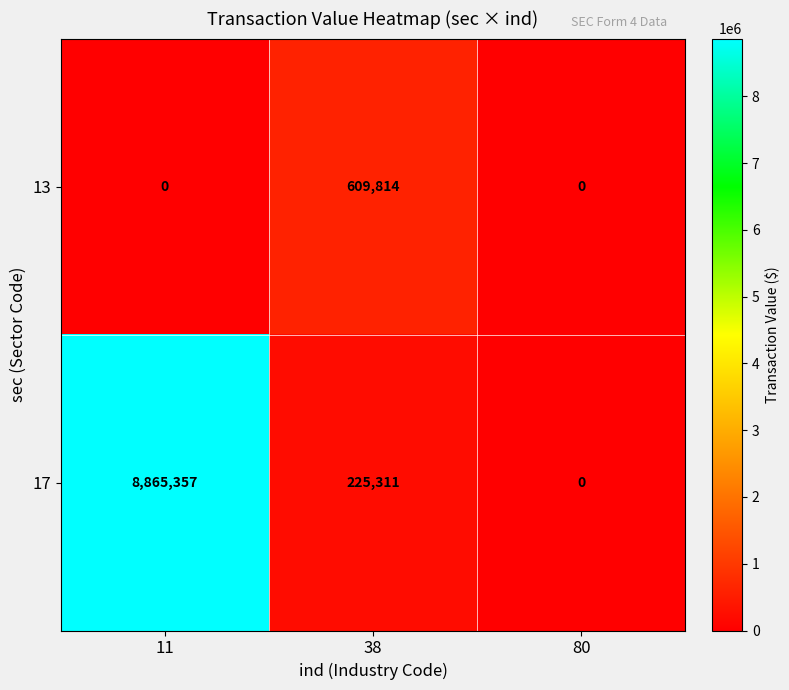

At 11, list the series in order from largest to smallest.

17, 13